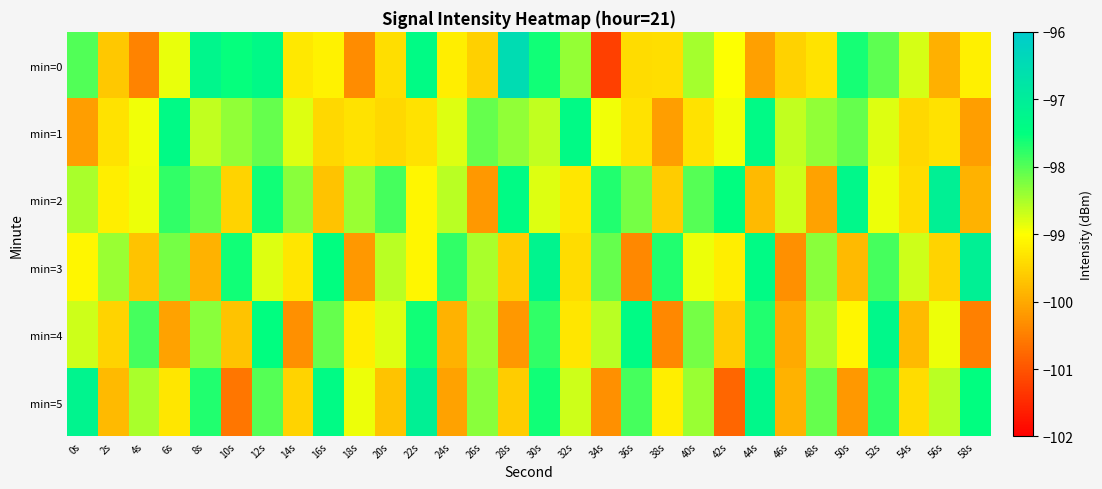

Which has a higher value, 16s or 38s?

16s